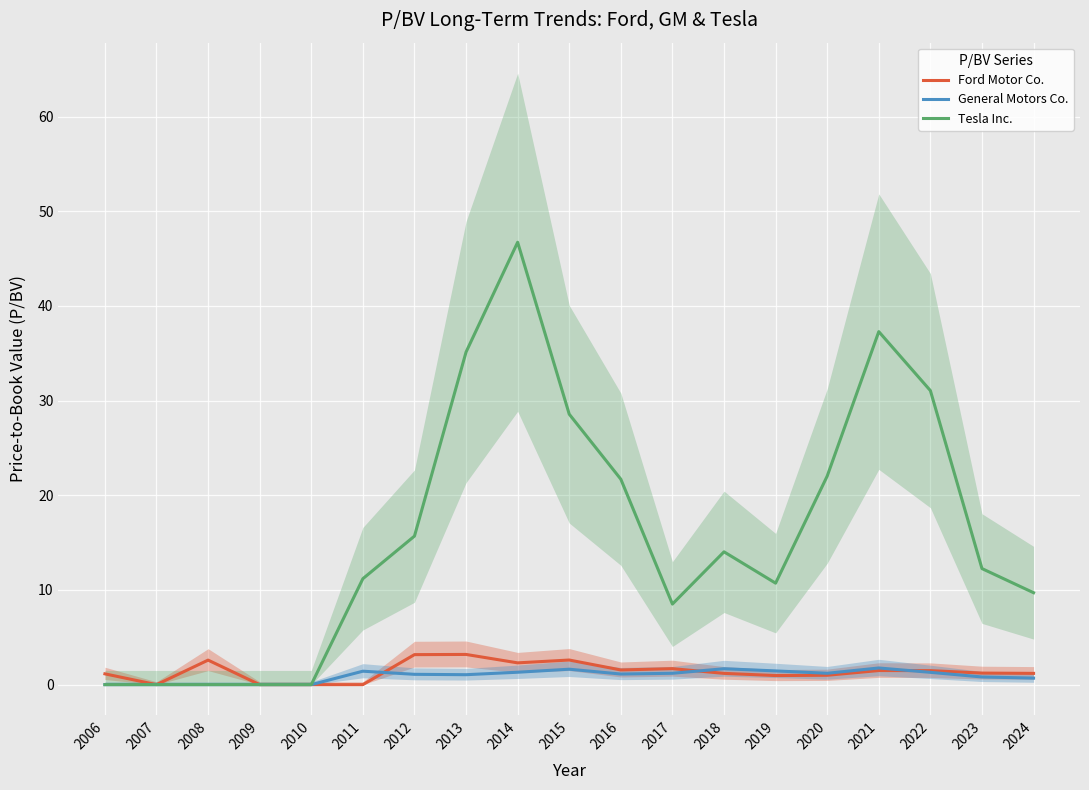

List the labels in order of General Motors Co. value, smallest first.

2006, 2007, 2008, 2009, 2010, 2024, 2023, 2013, 2012, 2016, 2017, 2020, 2022, 2014, 2011, 2019, 2015, 2018, 2021